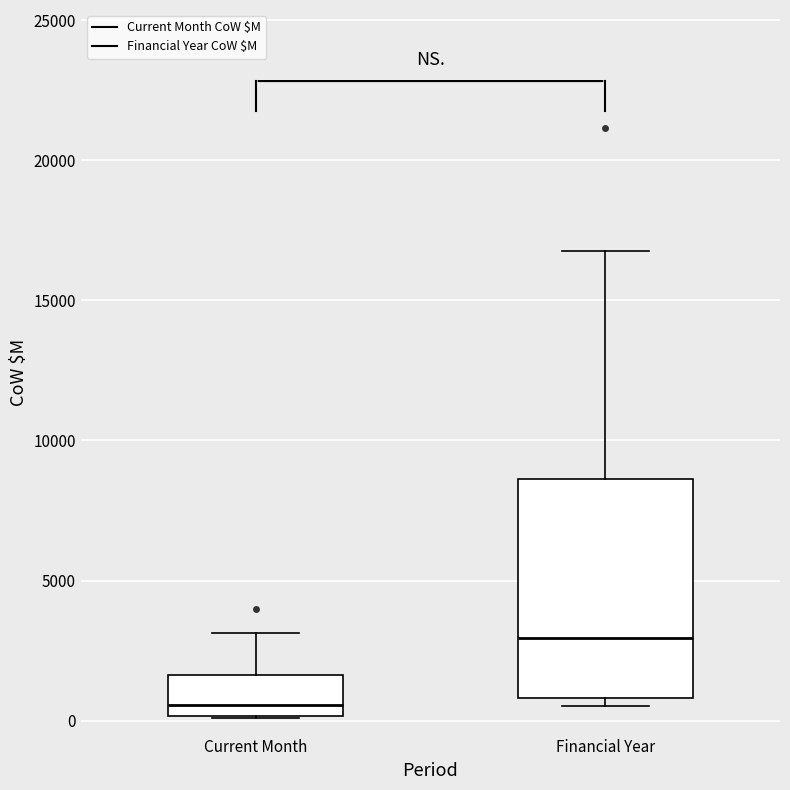

Which box's median line is the lowest?

Current Month